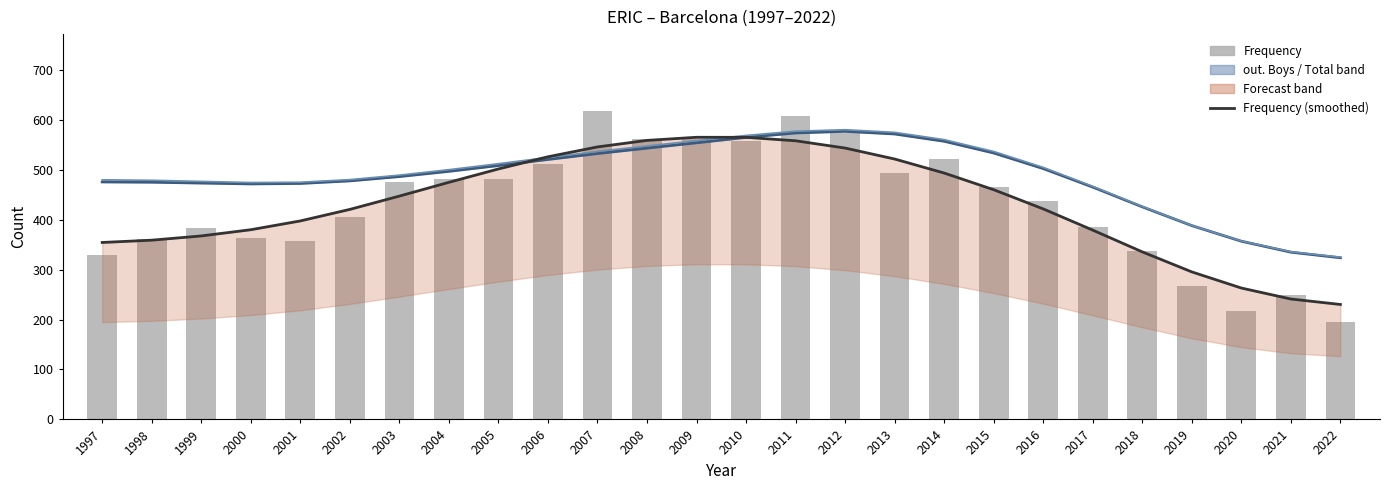

True or false: out. Boys (smoothed) has a value of 508.1 at 2005.

True